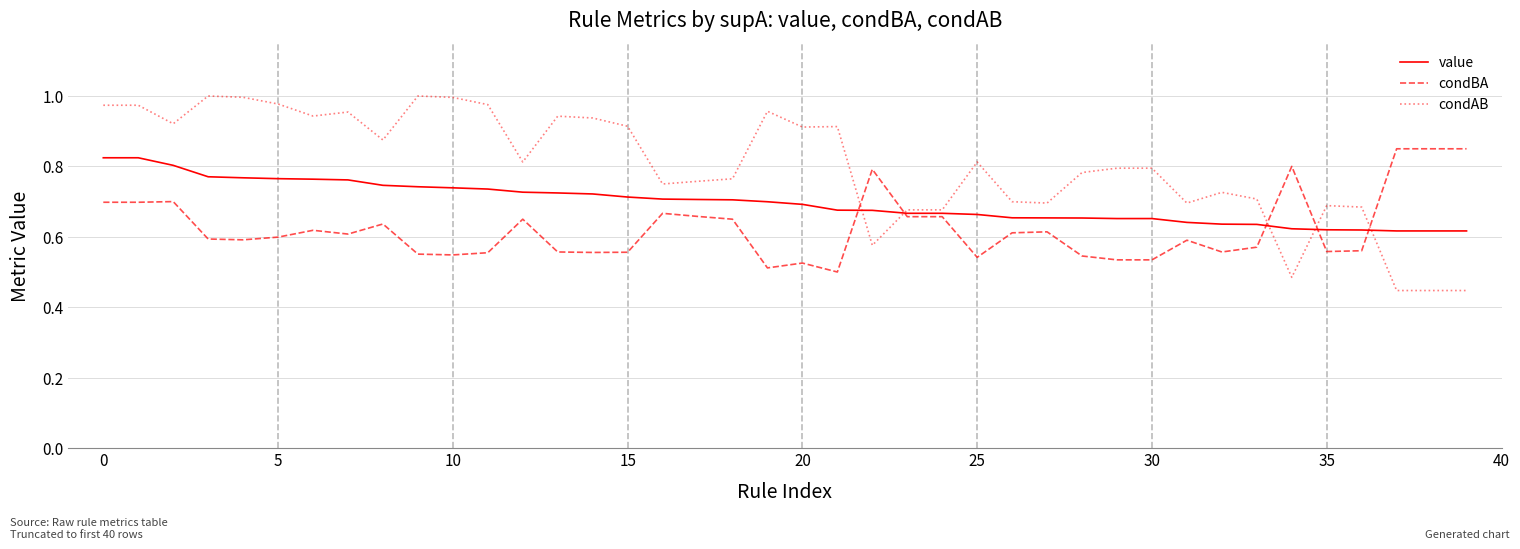

Which series has the largest total across all categories?

condAB